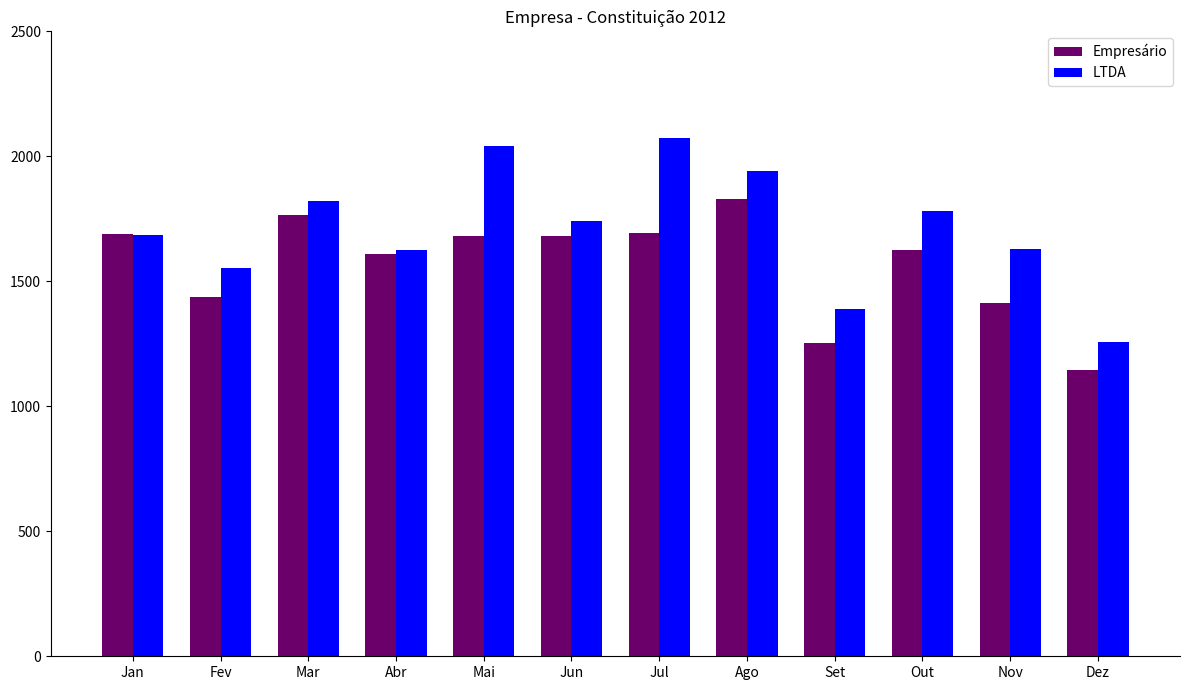

What value does the Empresário series have at Abr, to the nearest 10?

1610